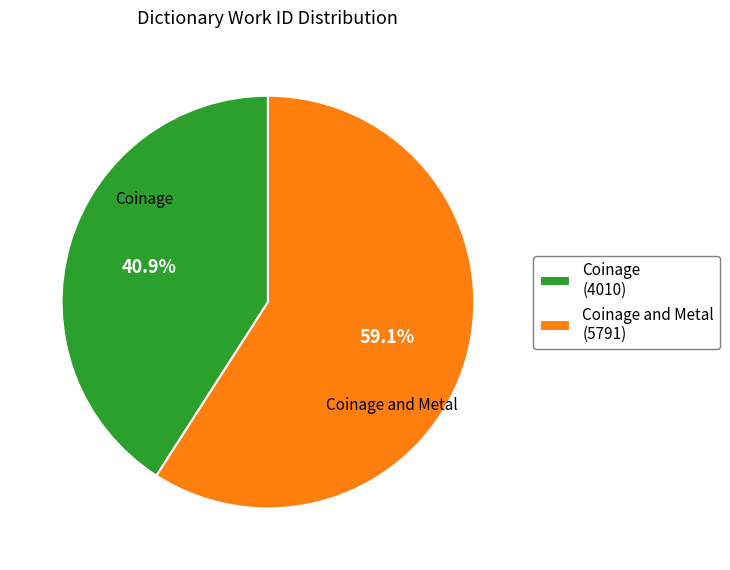

Approximately how many times larger is the value at Coinage (4010) compared to Coinage and Metal (5791)?

0.7